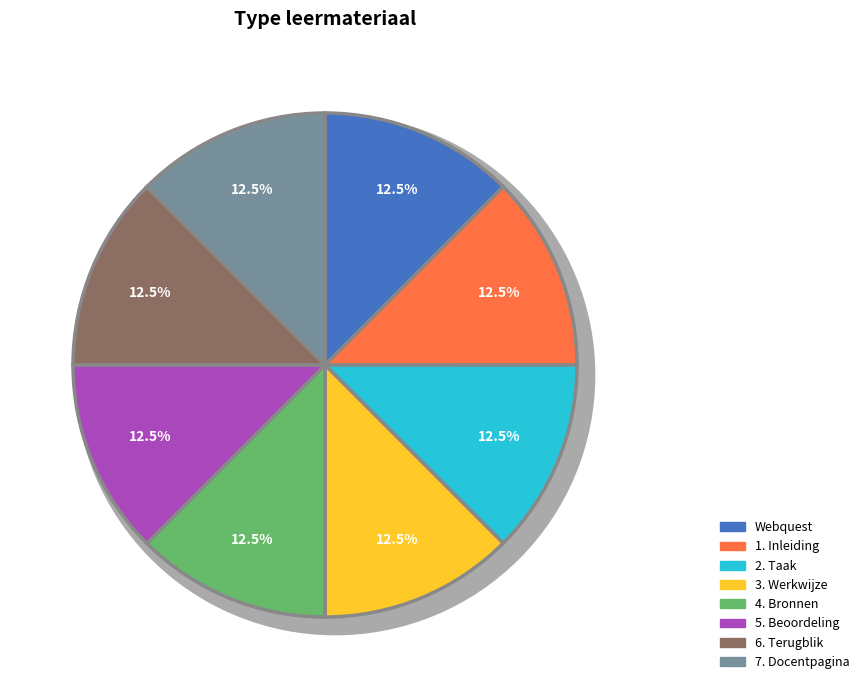

Count the number of slices in the pie.

8